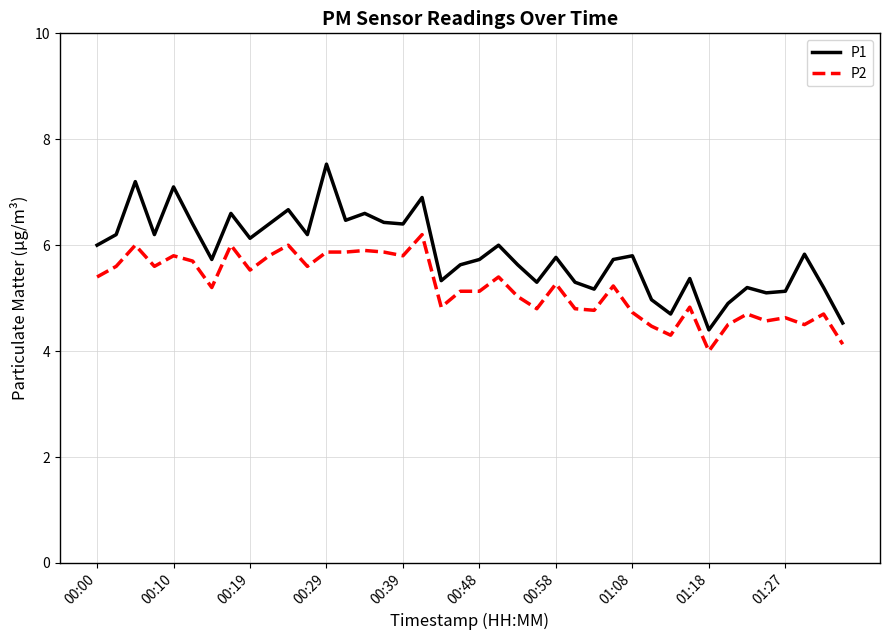

True or false: P1 and P2 cross at least once.

False